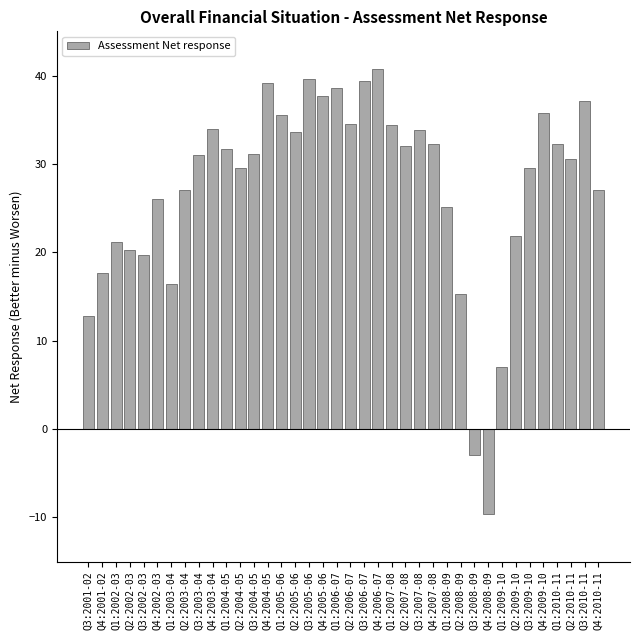

What is the sum of the values at Q1:2005-06 and Q1:2003-04?

51.9